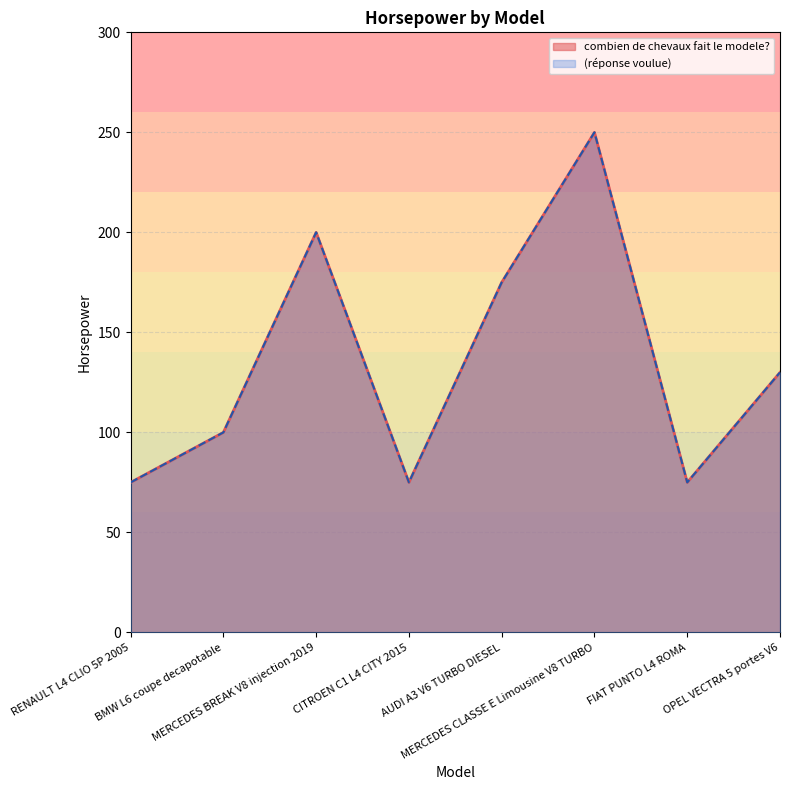

Which label corresponds to the largest value in the chart?

MERCEDES CLASSE E Limousine V8 TURBO